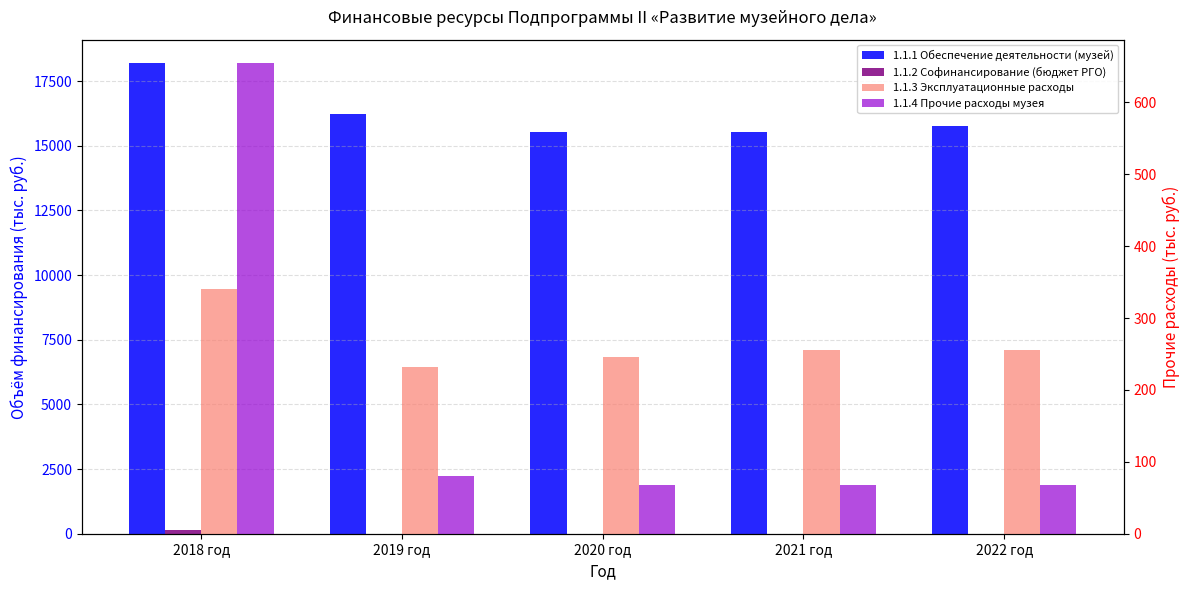

At 2018 год, list the series in order from smallest to largest.

1.1.2 Софинансирование (бюджет РГО), 1.1.3 Эксплуатационные расходы, 1.1.4 Прочие расходы музея, 1.1.1 Обеспечение деятельности (музей)